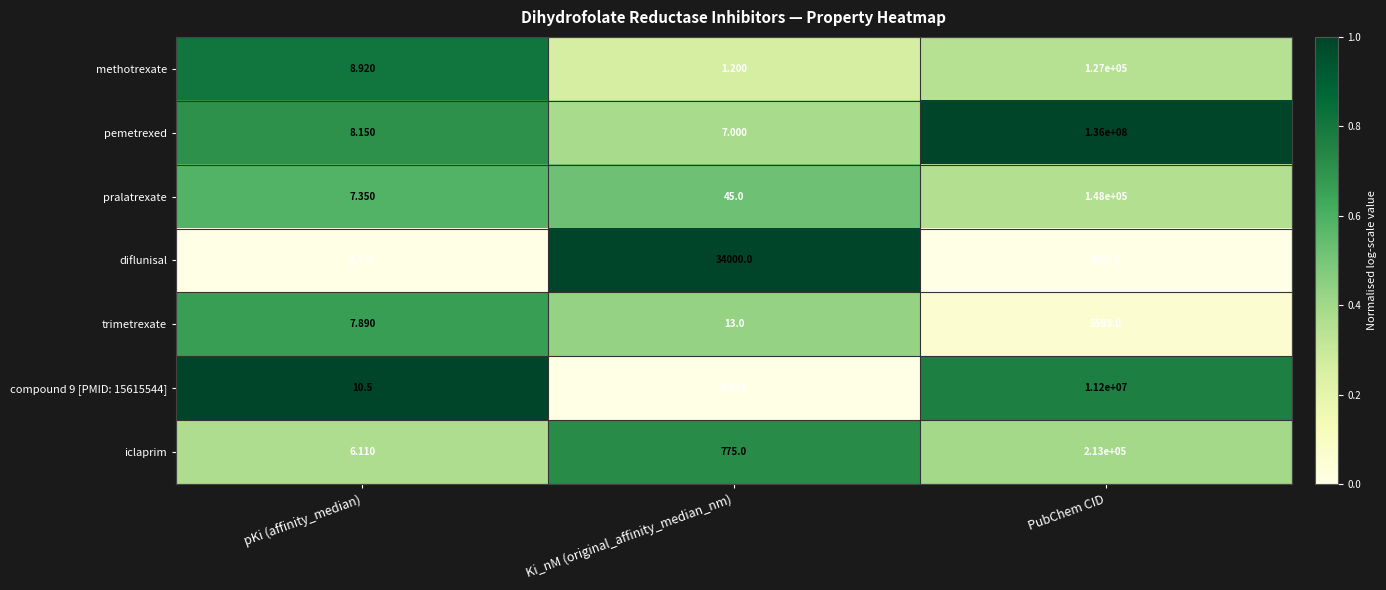

How many data points does each series have?

3